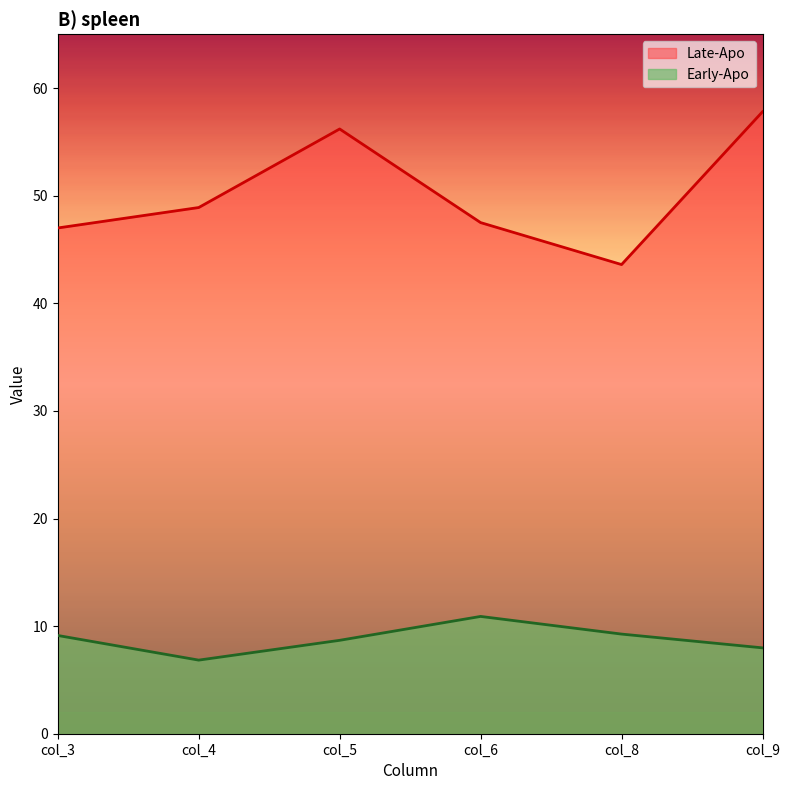

What is the sum of the Early-Apo values at col_3 and col_4?

16.0